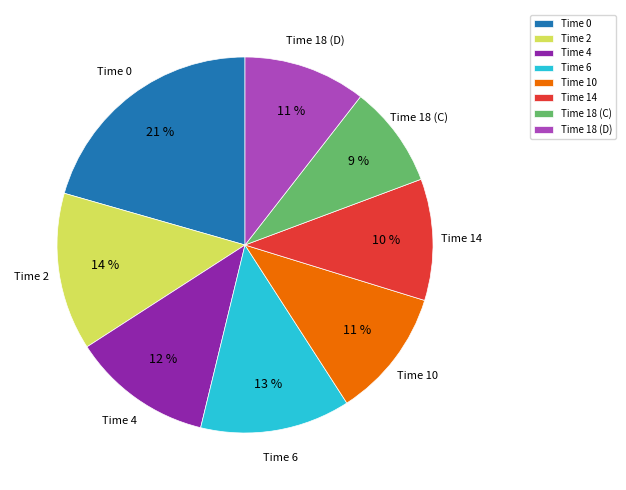

Is Time 14 the majority of the pie?

No